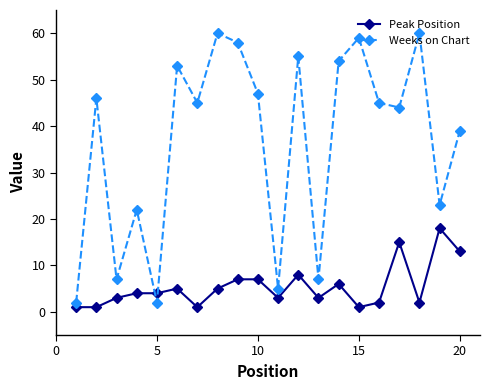

What is the value of the Peak Position point at the 4th from the left?

4